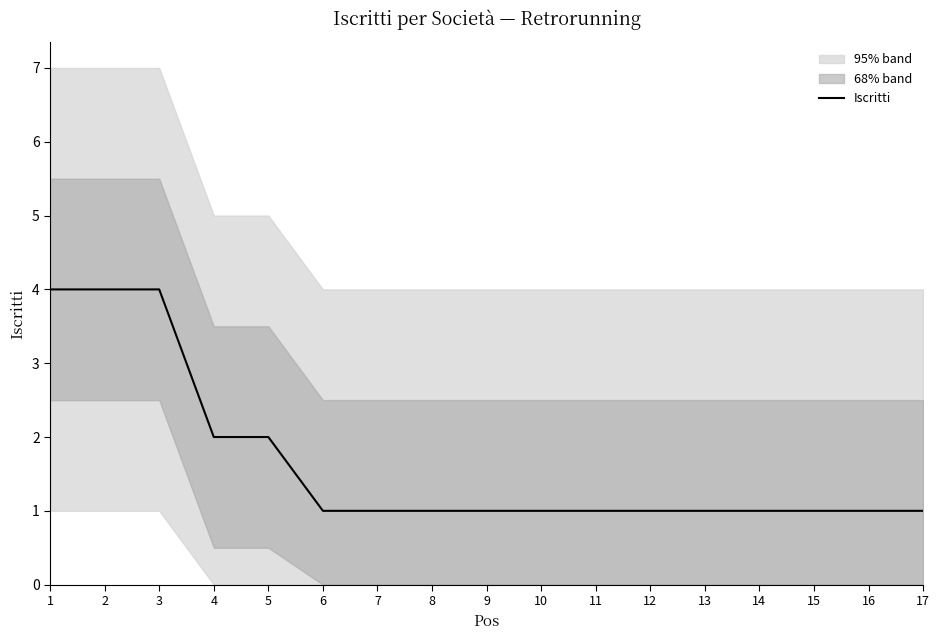

Reading right to left, what are all the values shown in this chart?

17=1	16=1	15=1	14=1	13=1	12=1	11=1	10=1	9=1	8=1	7=1	6=1	5=2	4=2	3=4	2=4	1=4